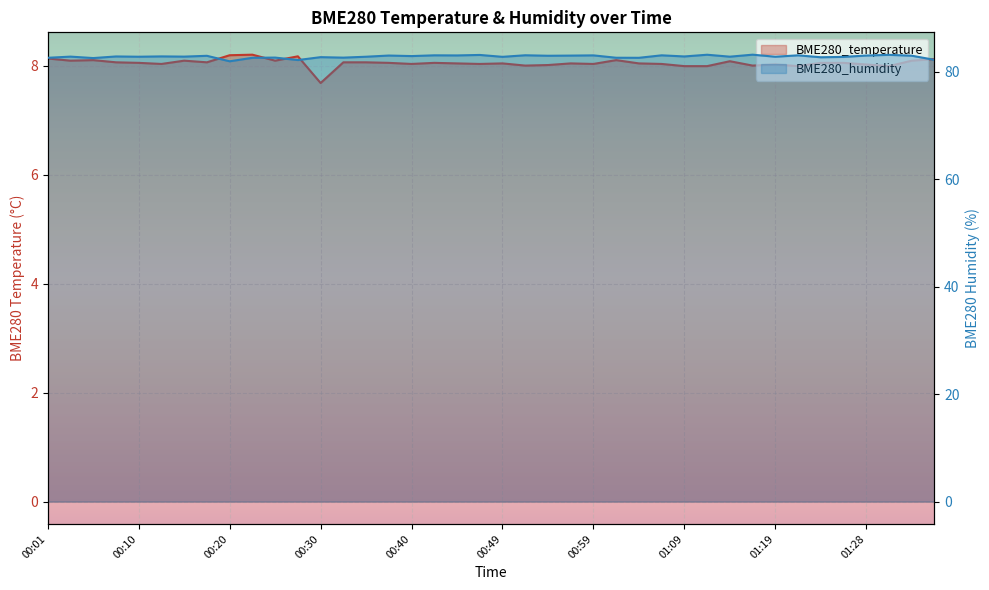

Does the chart display data point markers on the line(s)?

No